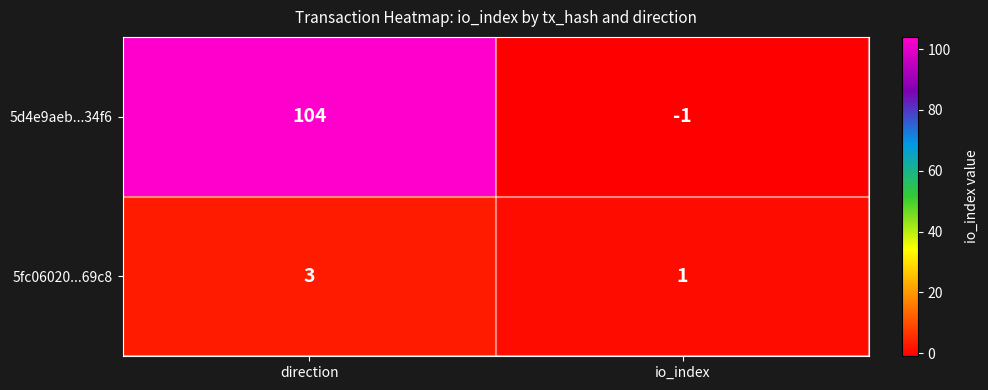

List the labels in order of 5d4e9aeb...34f6 value, largest first.

direction, io_index